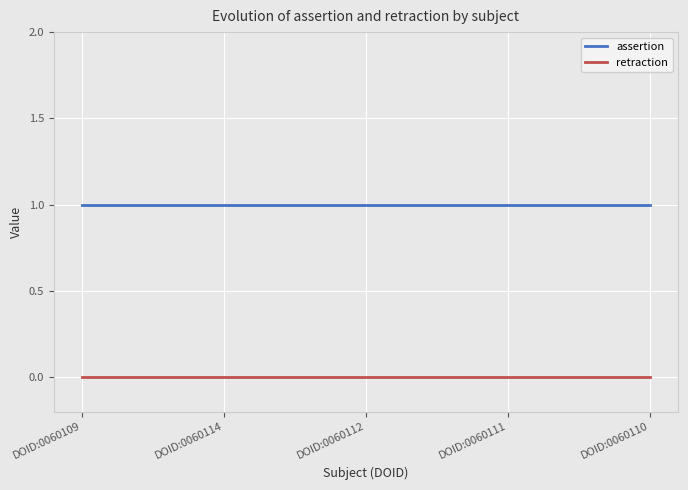

What position from the left is DOID:0060114?

2